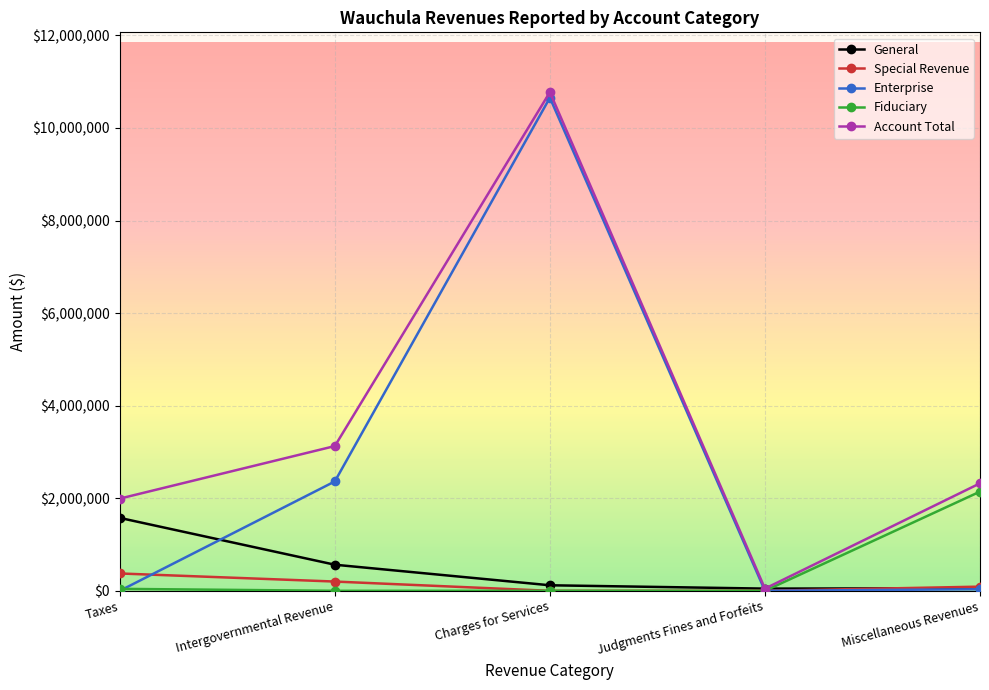

Is the value of Special Revenue at Judgments Fines and Forfeits greater than the value of Account Total at Taxes?

No